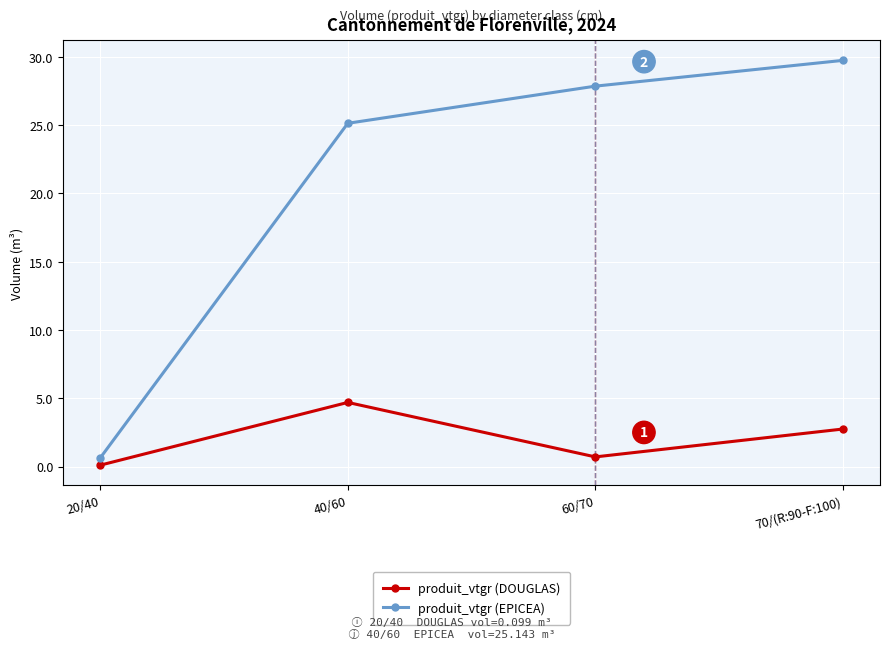

True or false: produit_vtgr (EPICEA) and produit_vtgr (DOUGLAS) cross at least once.

False